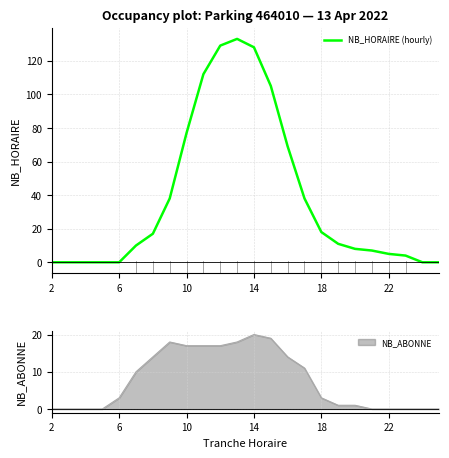

What is the maximum value for NB_HORAIRE (hourly)?

133